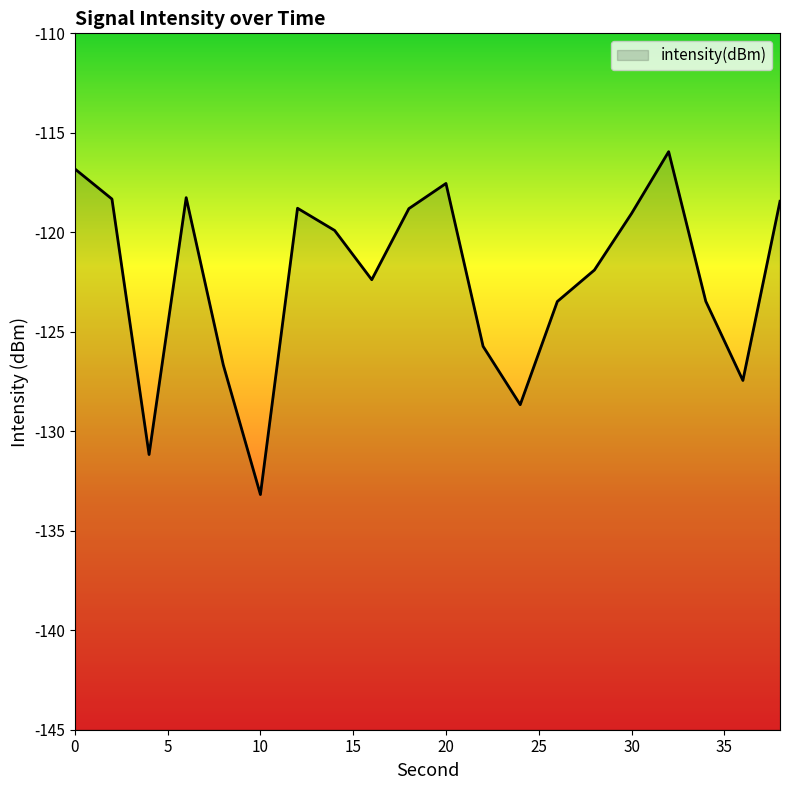

The chart shows a value of -119.1 at 30. True or false?

True